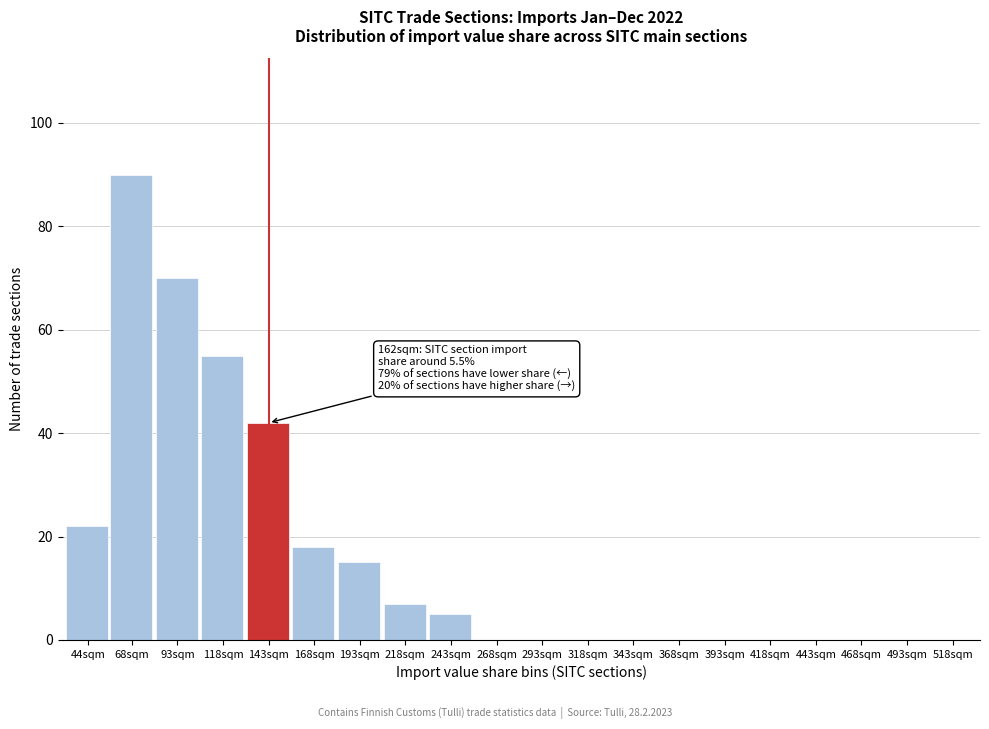

Reading right to left, transcribe all the data shown in this chart.

518sqm=0	493sqm=0	468sqm=0	443sqm=0	418sqm=0	393sqm=0	368sqm=0	343sqm=0	318sqm=0	293sqm=0	268sqm=0	243sqm=5	218sqm=7	193sqm=15	168sqm=18	143sqm=42	118sqm=55	93sqm=70	68sqm=90	44sqm=22